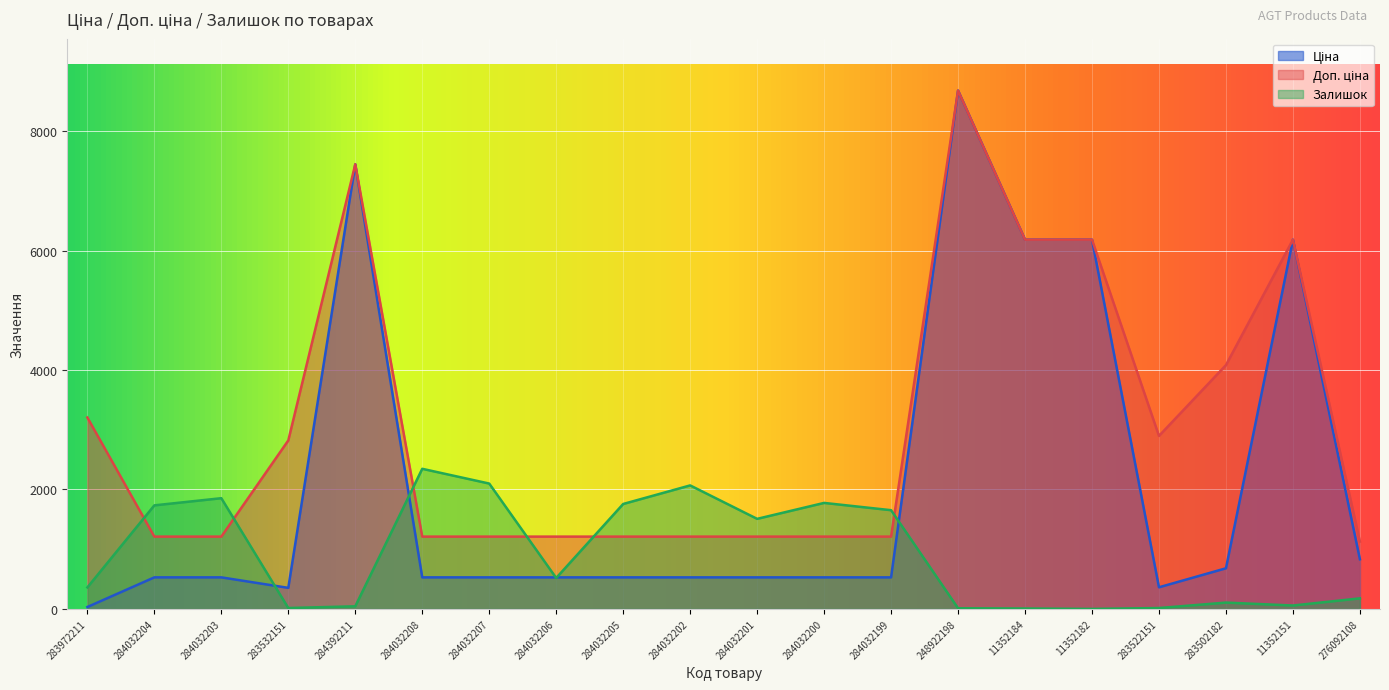

What is the value of the Залишок point at the 15th from the left?

7.0